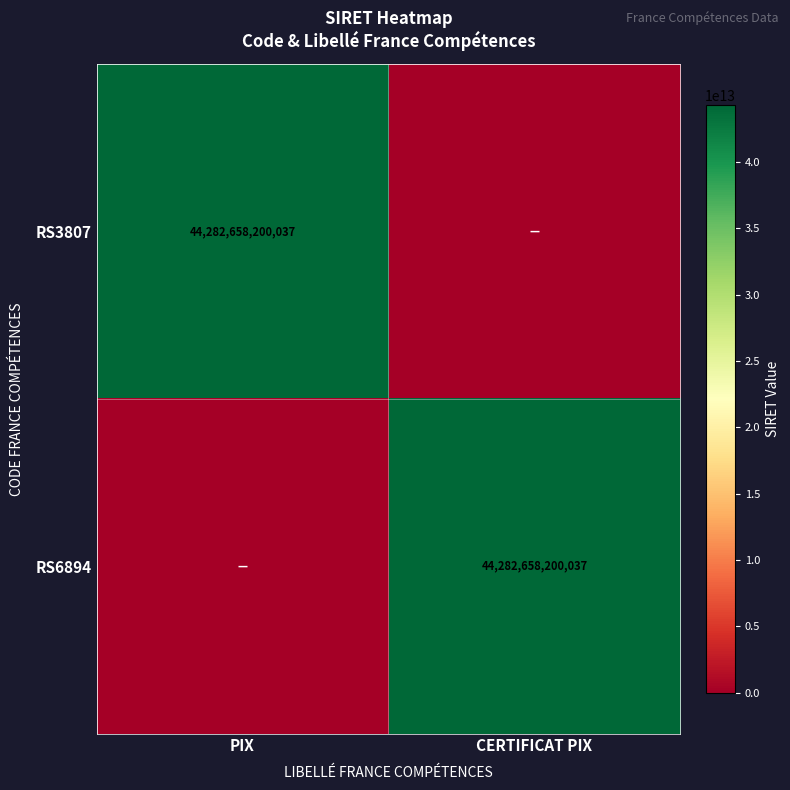

True or false: RS6894 has a value of 28271722031080 at CERTIFICAT PIX.

False